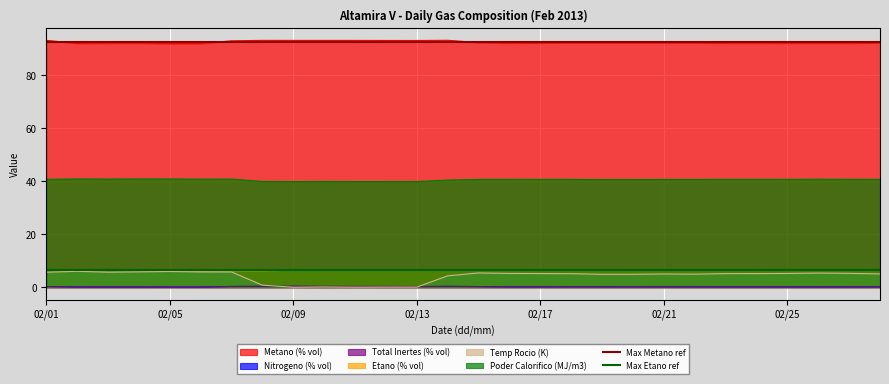

Is the value of Max Metano ref at 02/05 greater than the value of Max Etano ref at 02/01?

Yes